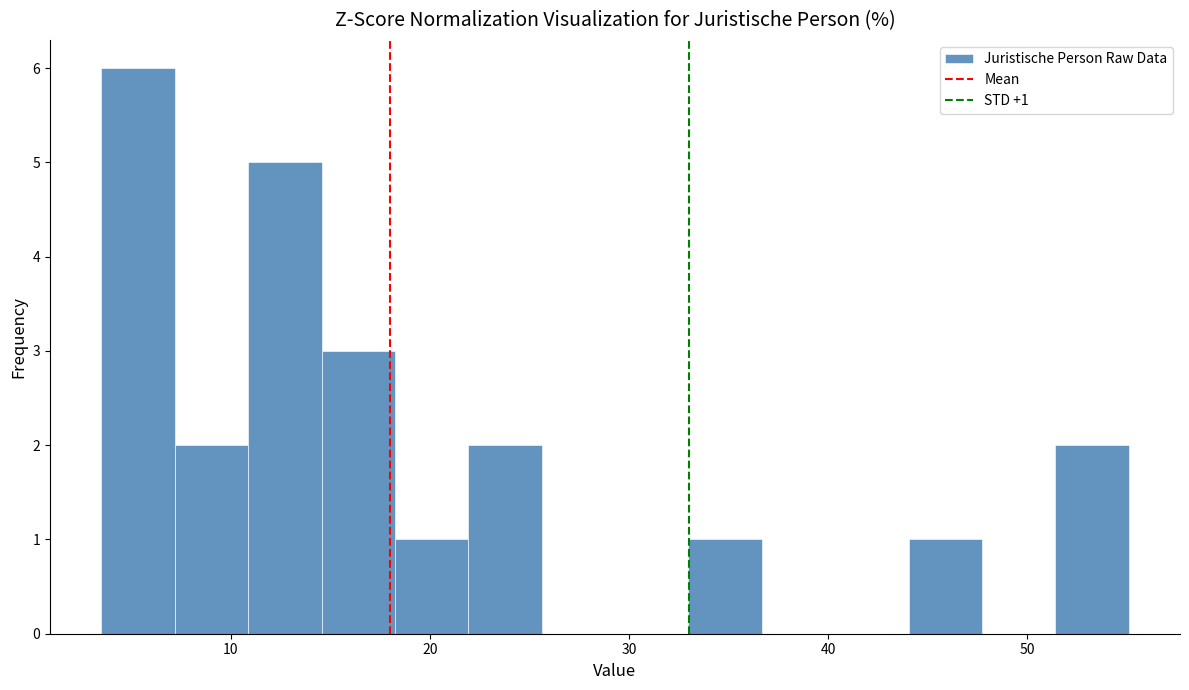

Around what value on the x-axis is the tallest bar? Give the approximate position of its centre, as read against the axis.

5